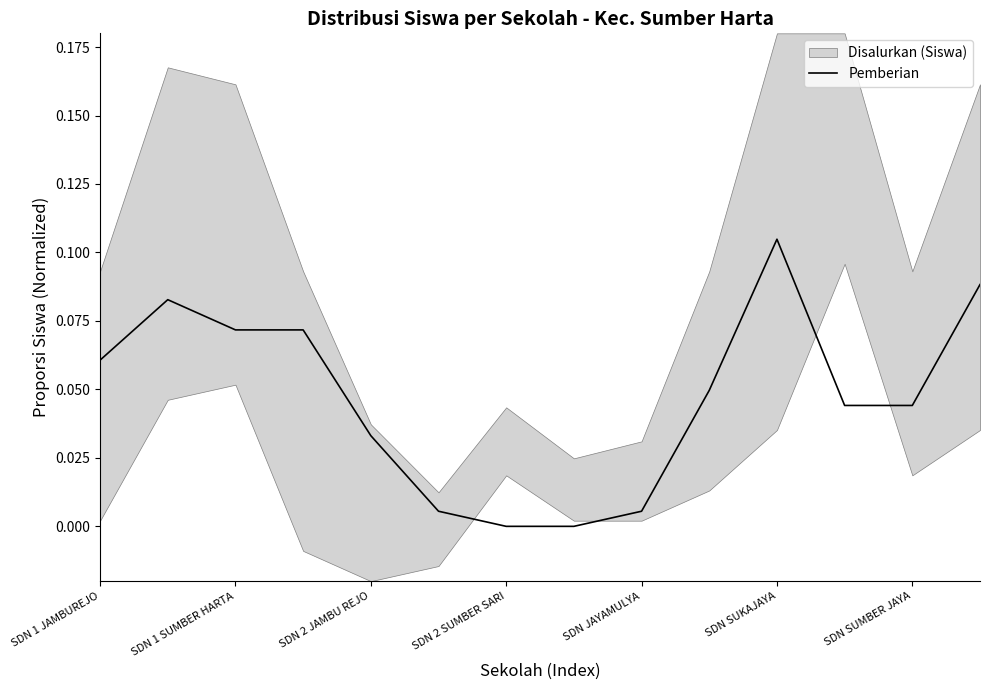

Is it true that Pemberian equals 0.0 at SDN 2 SUMBER SARI?

True